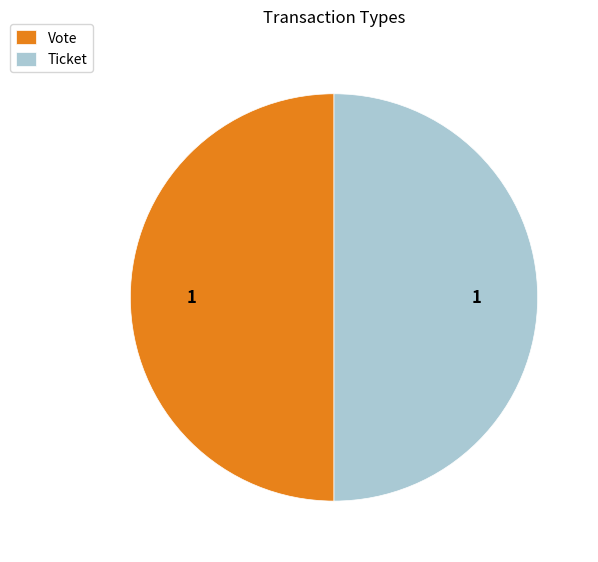

Combined, do Ticket and Vote account for over 50%?

Yes